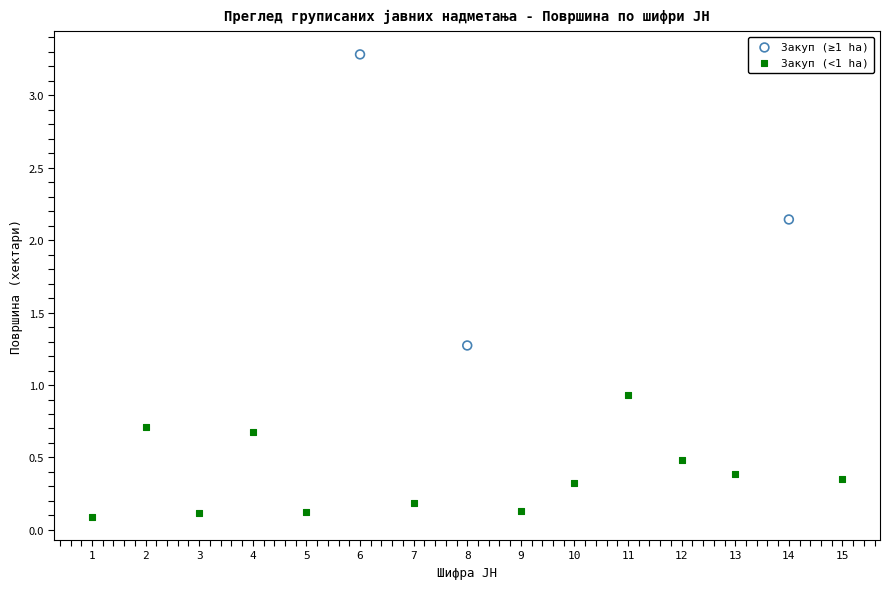

Which series has the largest Y range (max minus min)?

Закуп (≥1 ha)